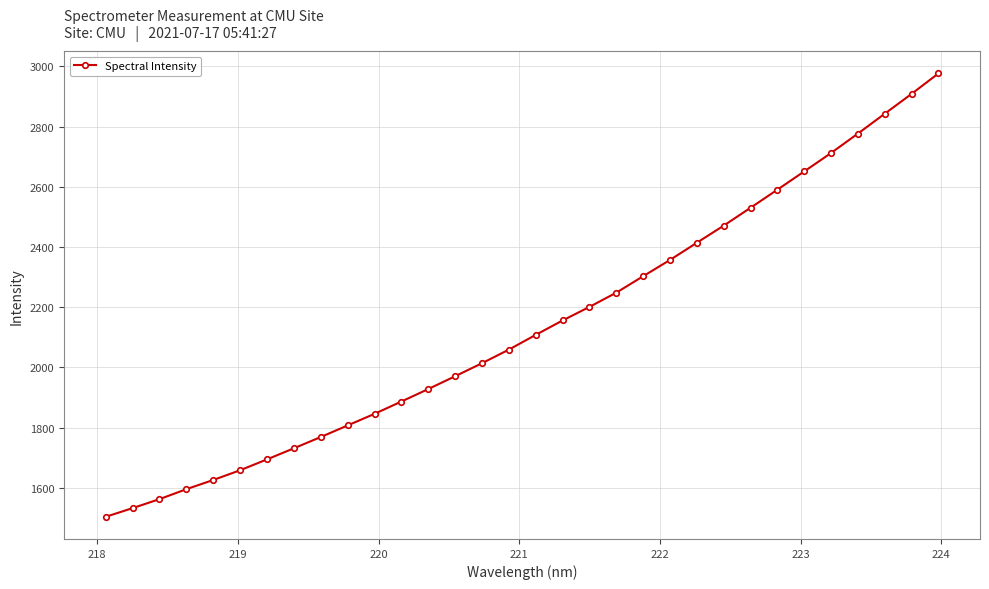

Reading left to right, transcribe all the data shown in this chart.

1503.7	1532.5	1562.3	1595.4	1626.0	1658.3	1694.4	1731.3	1768.7	1807.2	1845.7	1886.6	1928.1	1970.6	2013.9	2059.0	2108.0	2155.9	2201.0	2248.2	2302.8	2356.9	2414.0	2470.8	2530.2	2590.2	2651.0	2712.1	2776.6	2842.5	2908.4	2976.4